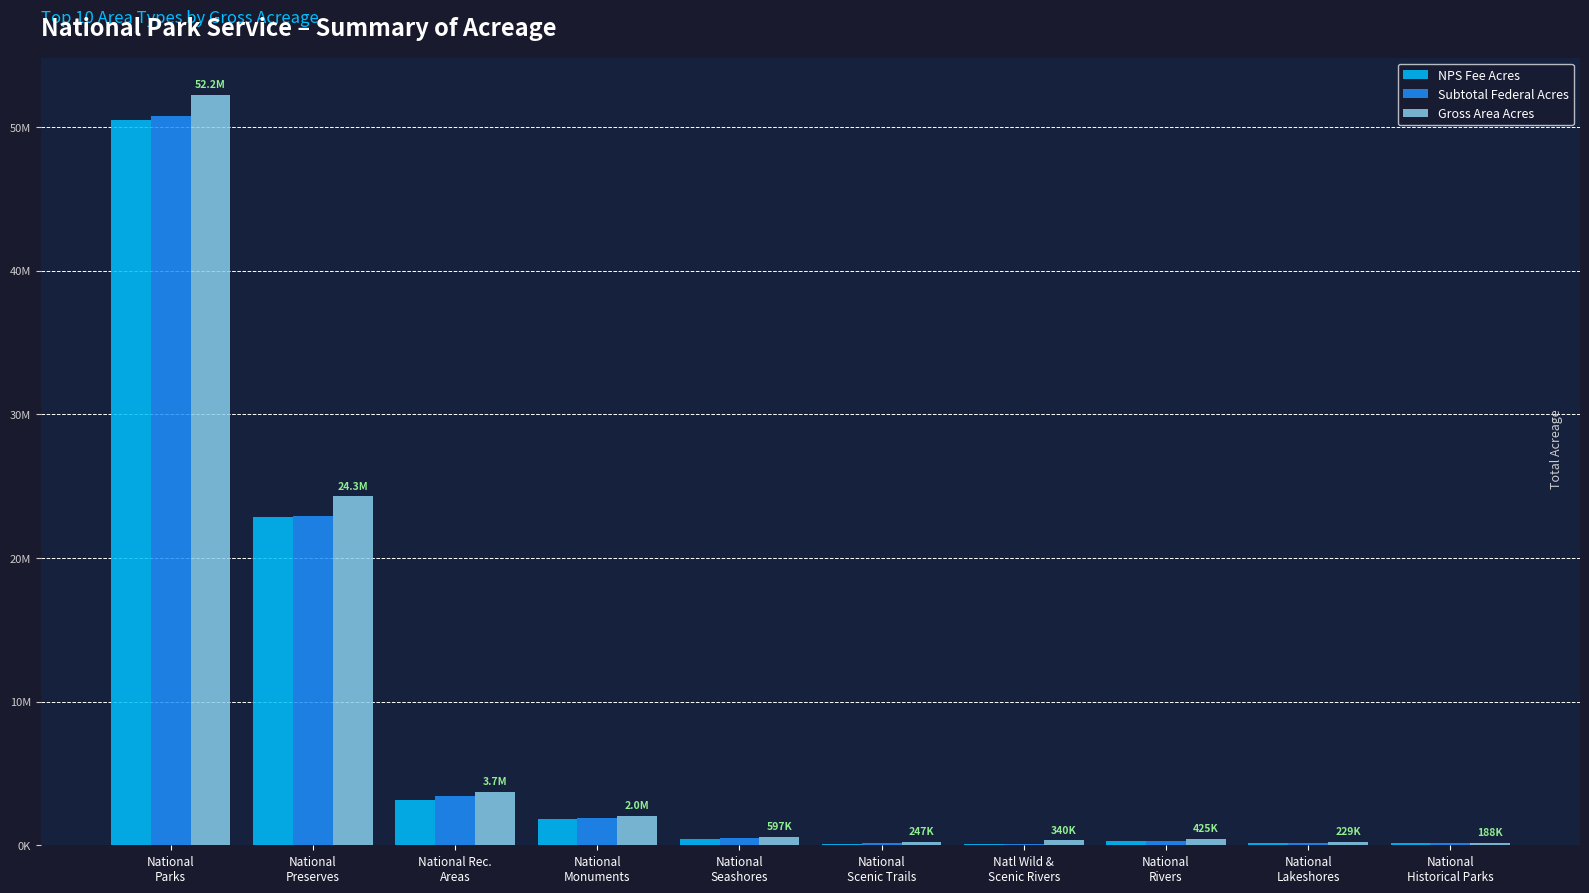

What are all the series names shown in the legend?

NPS Fee Acres, Subtotal Federal Acres, Gross Area Acres